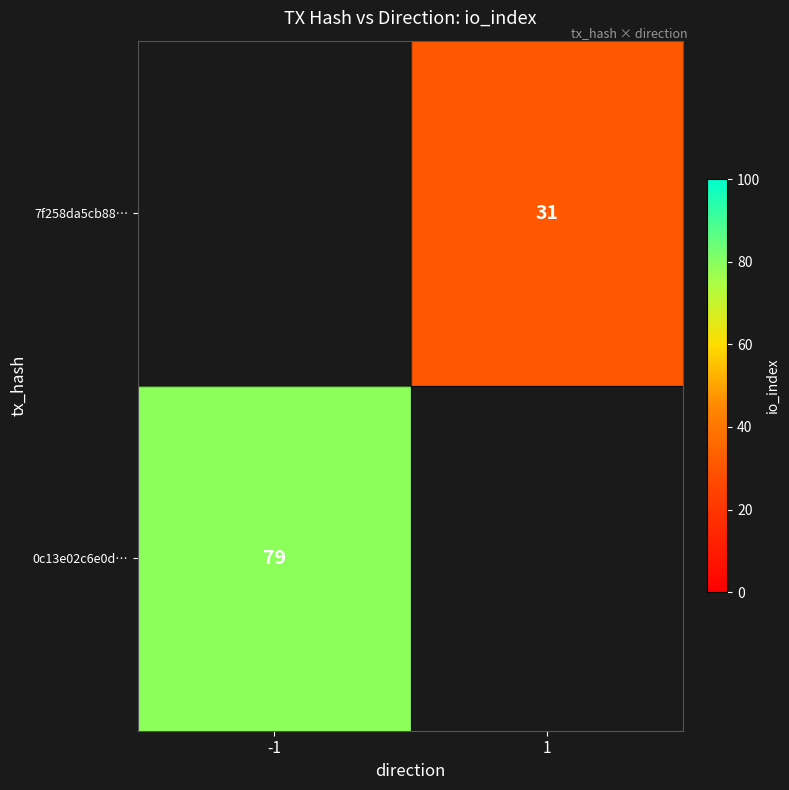

Between 1 and -1, which is larger?

-1